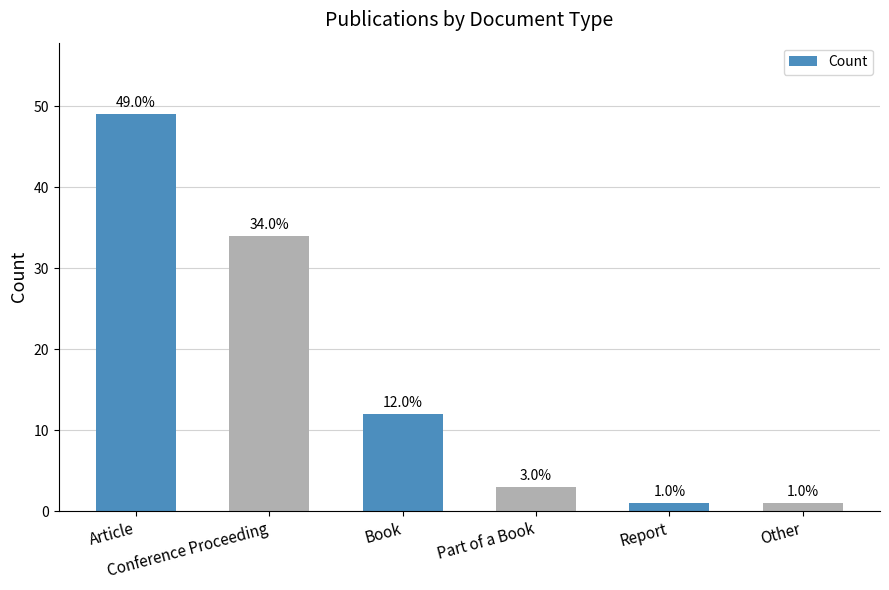

What is the change in value from Conference Proceeding to Book?

-22